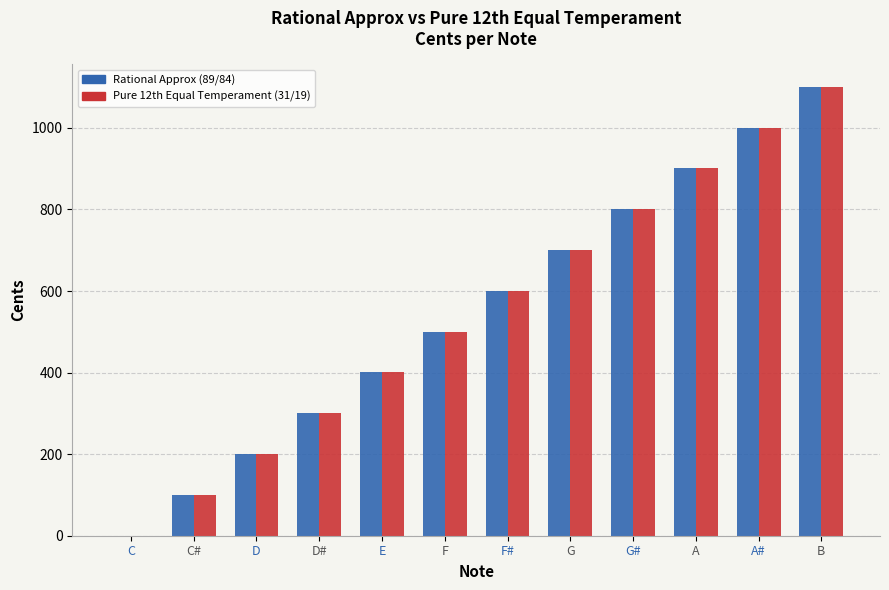

The Pure 12th Equal Temperament (31/19) series shows 200.2 at D. True or false?

True